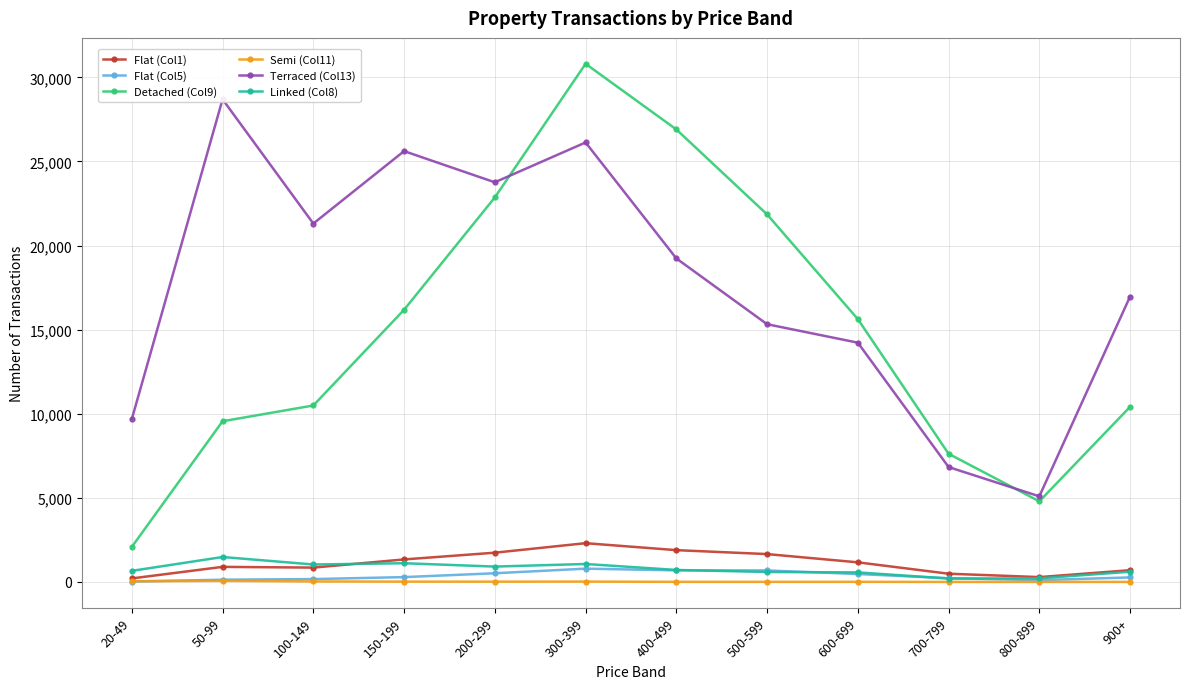

Is the value of Linked (Col8) at 50-99 greater than the value of Semi (Col11) at 50-99?

Yes